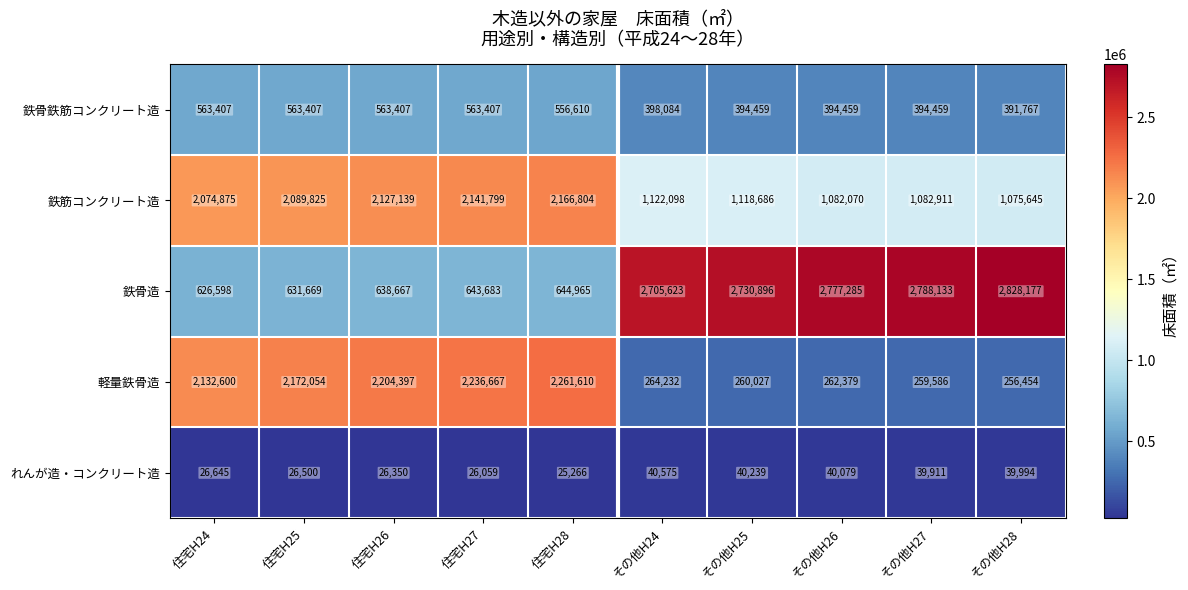

How many data points does each series have?

10